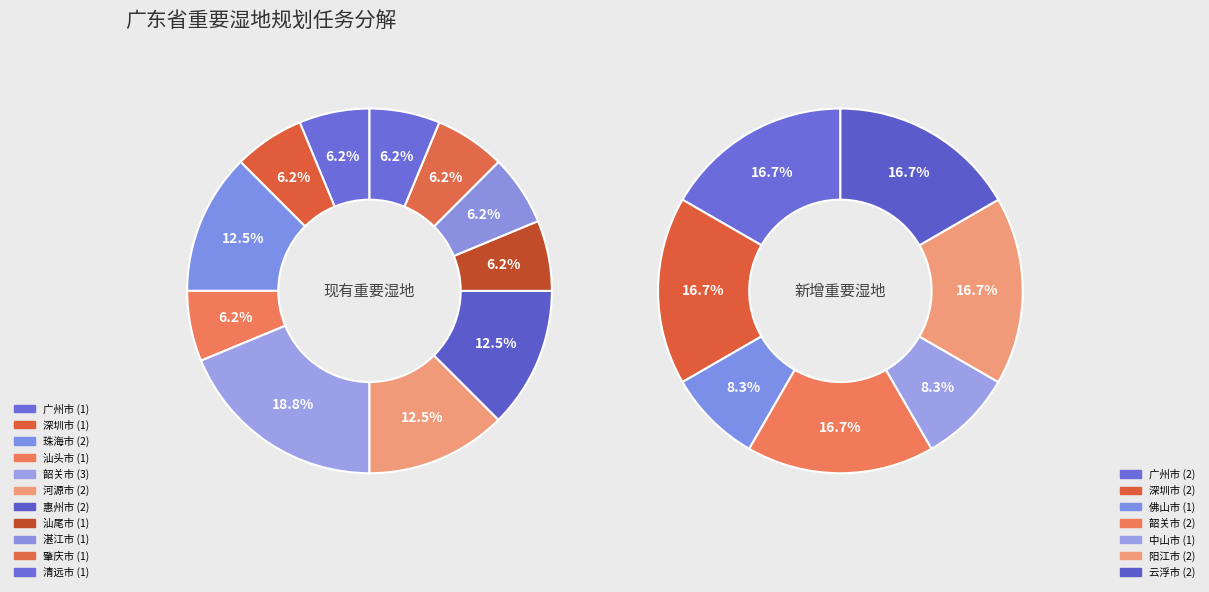

Rank the series by their maximum value, from lowest to highest.

新增重要湿地数量, 现有重要湿地数量